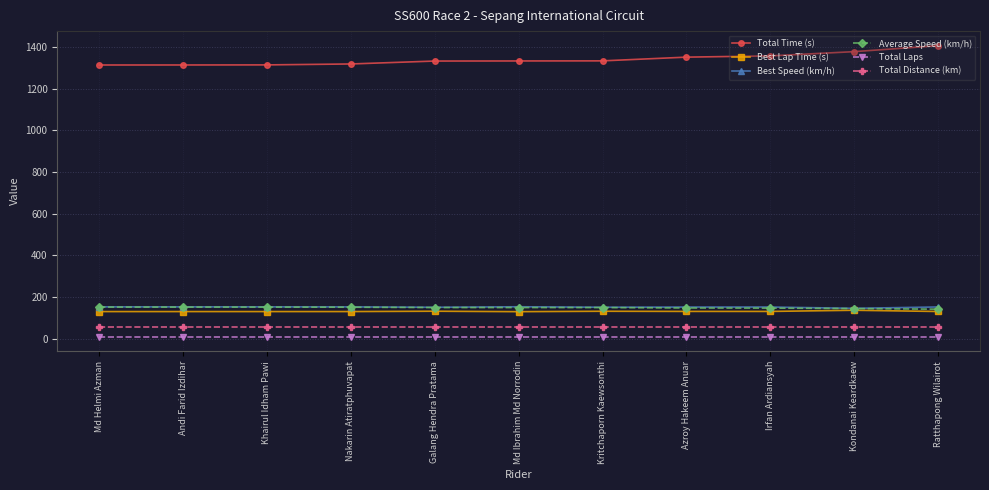

True or false: Best Speed (km/h) and Total Laps intersect in this chart.

False